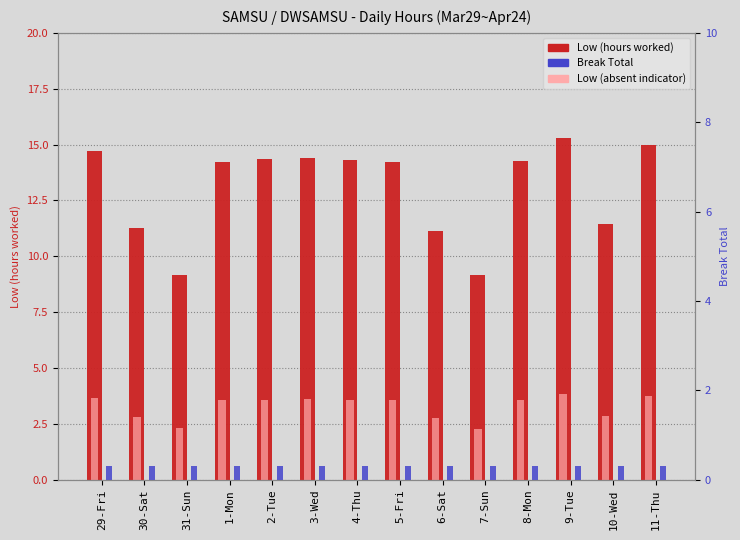

At 7-Sun, list the series in order from smallest to largest.

Break Total, Low (absent indicator), Low (hours worked)